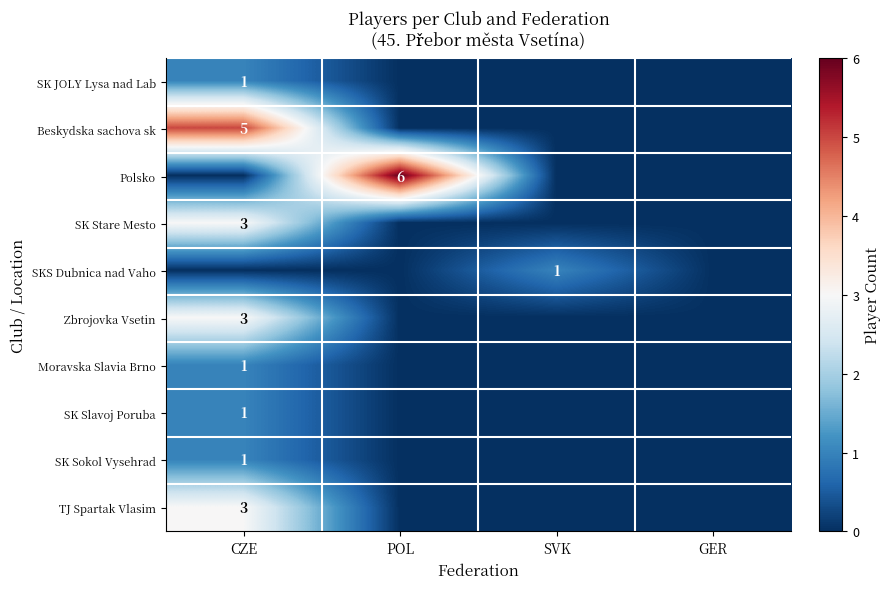

The SKS Dubnica nad Vaho series shows 1 at SVK. True or false?

True